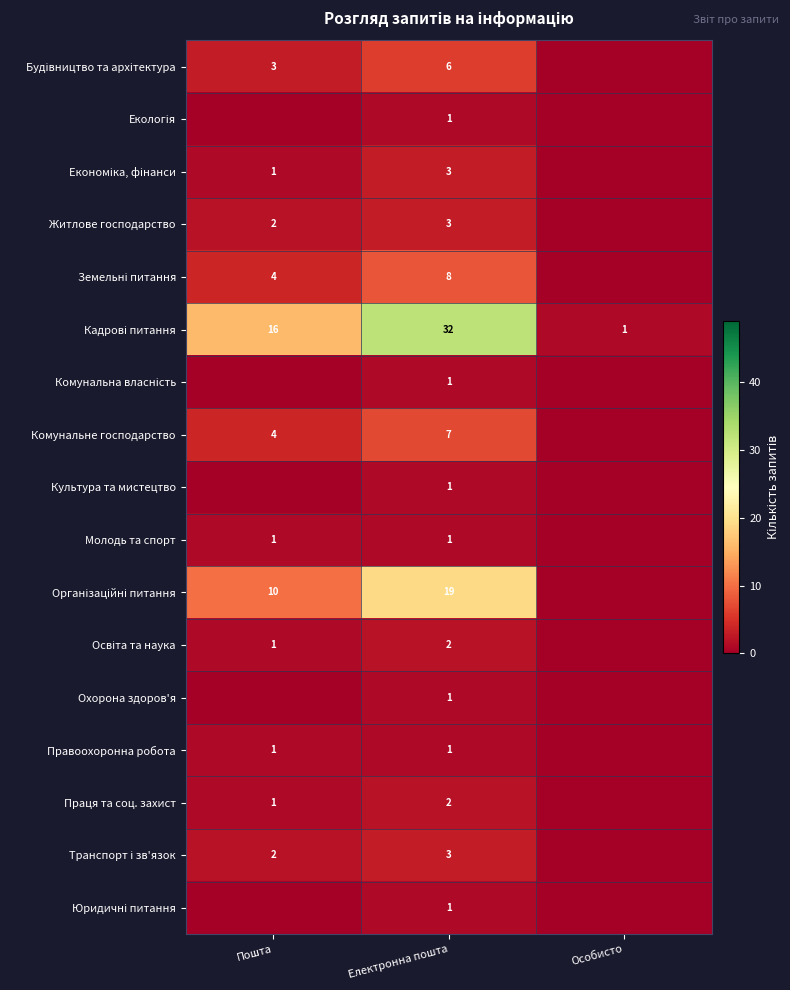

What is the spread (max minus min) of values at Електронна пошта?

31.0